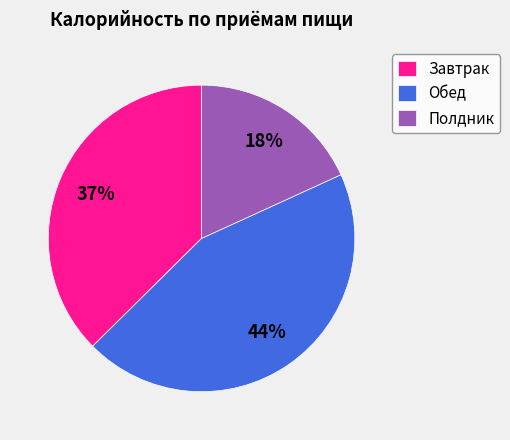

To the nearest percent, what percentage of the pie is Обед?

44%